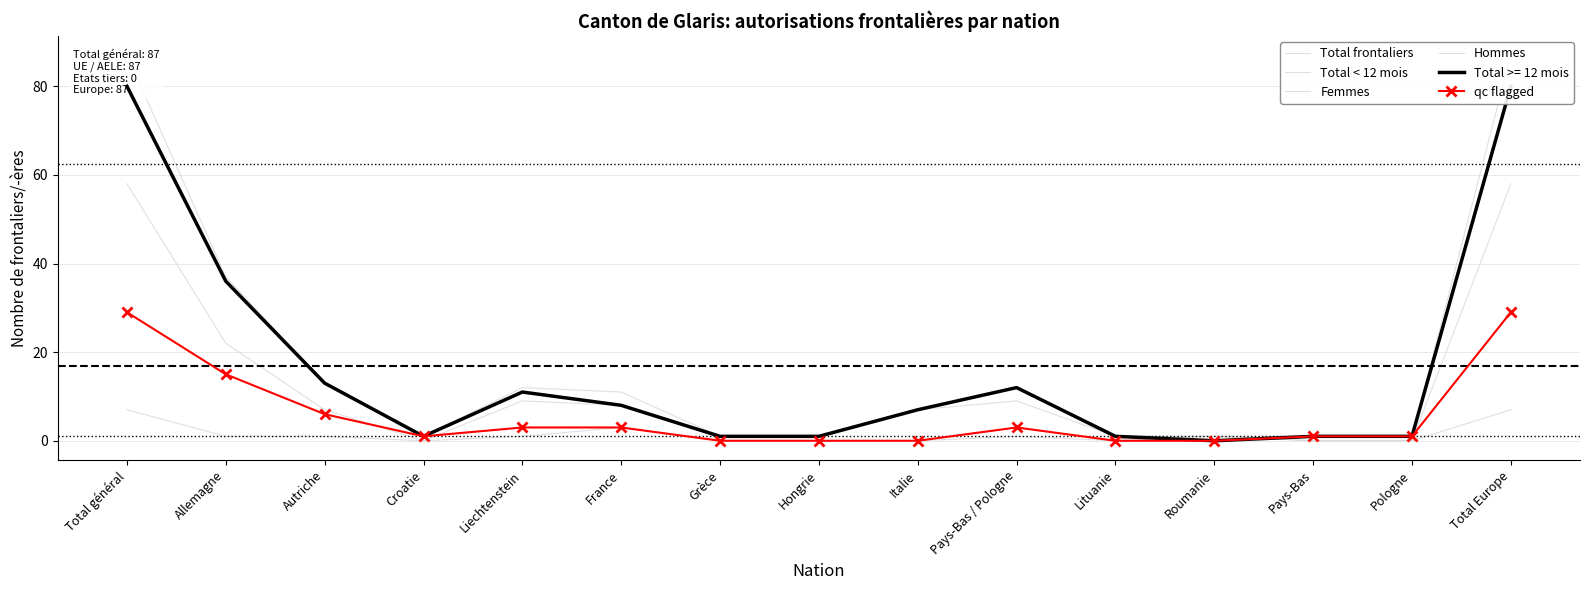

Which series has the largest total across all categories?

Total frontaliers